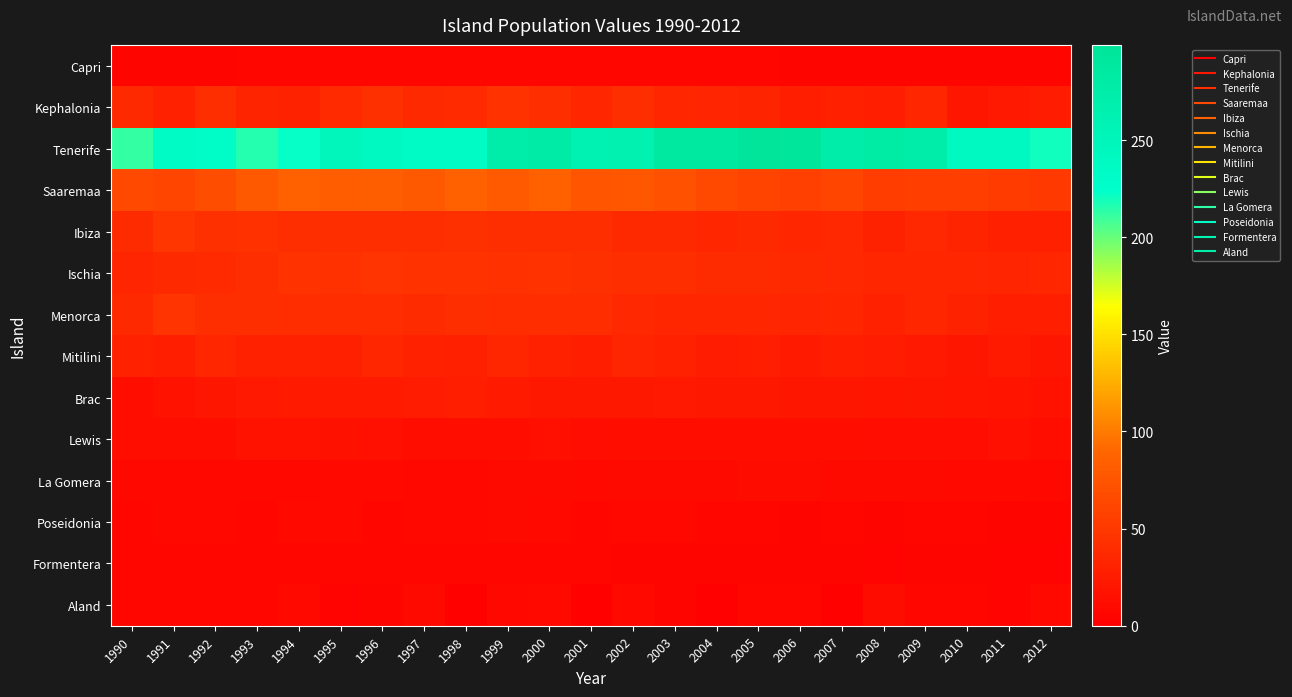

Which series changed the most between 1996 and 2007?

Tenerife